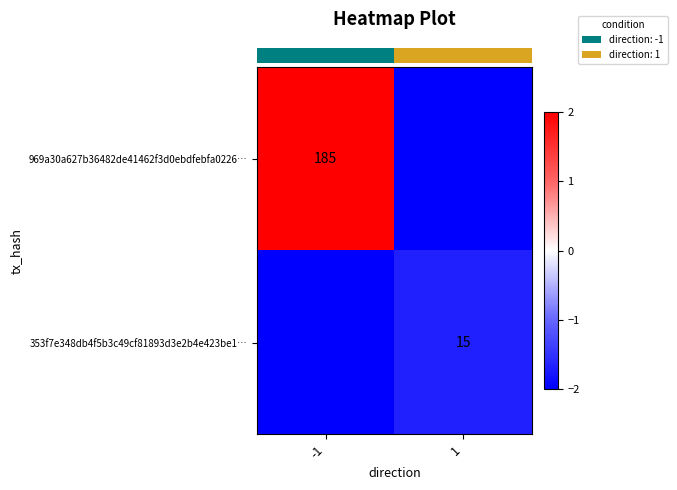

At -1, list the series in order from smallest to largest.

row_1, row_0